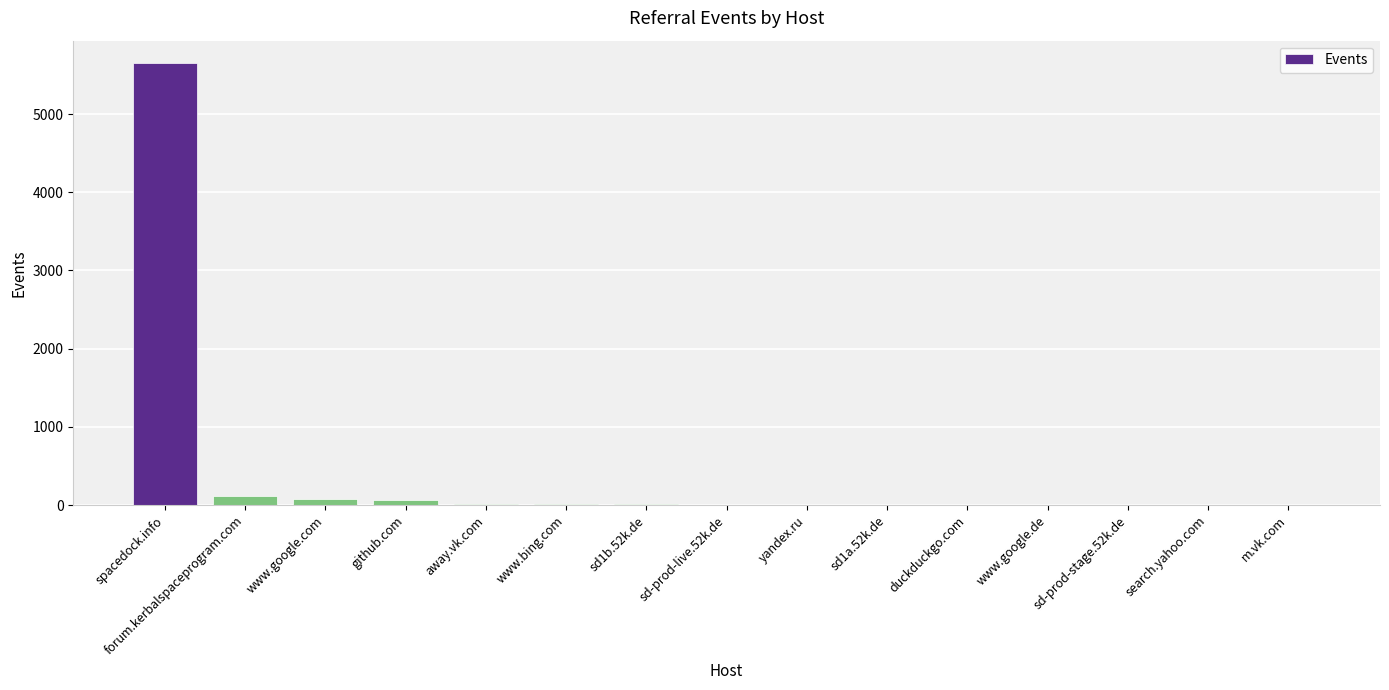

What is the sum of all values?

5977